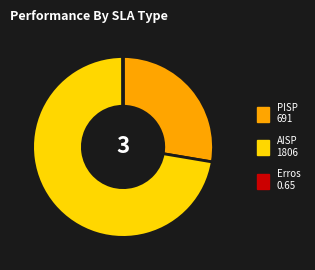

Is there any slice that represents more than half of the pie?

Yes